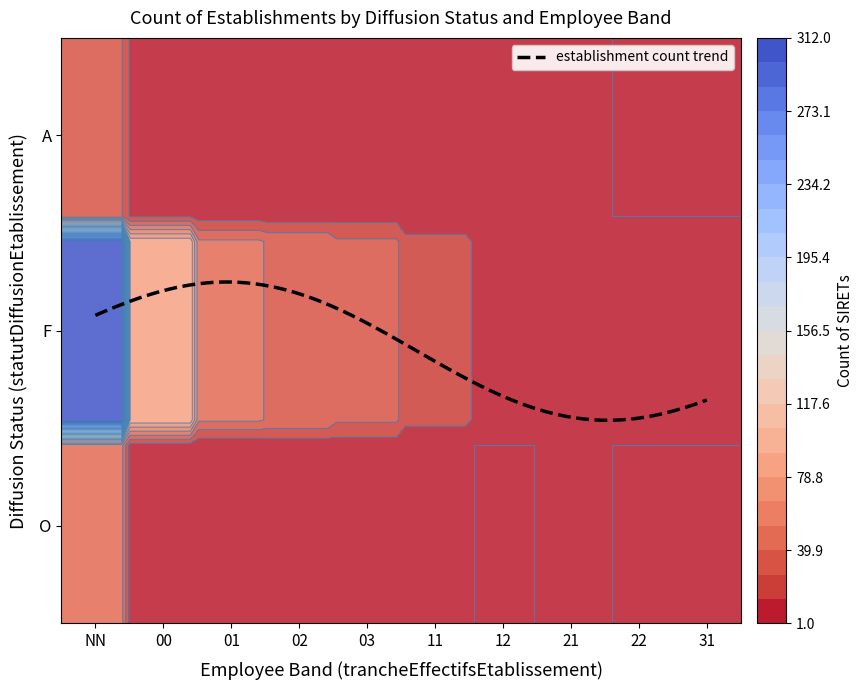

Approximately how many times larger is the value at F_00 compared to A_NN?

3.2